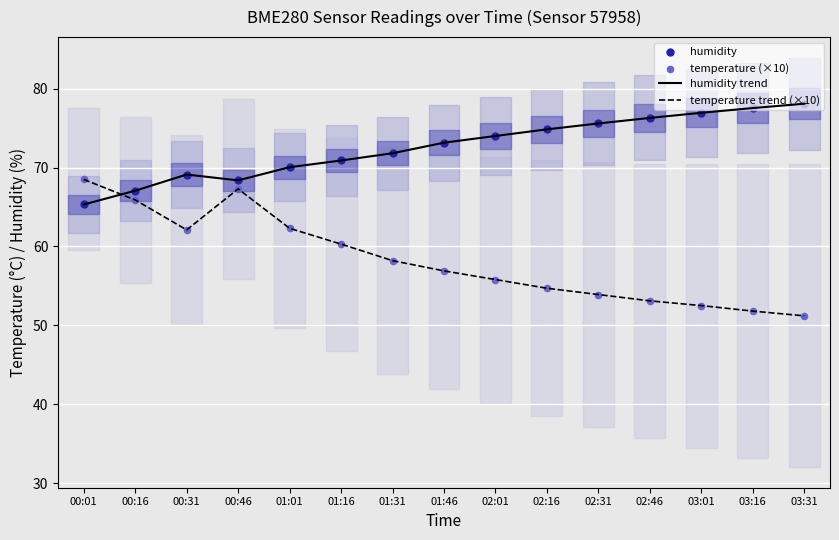

Which series has the largest Y range (max minus min)?

temperature trend (×10)